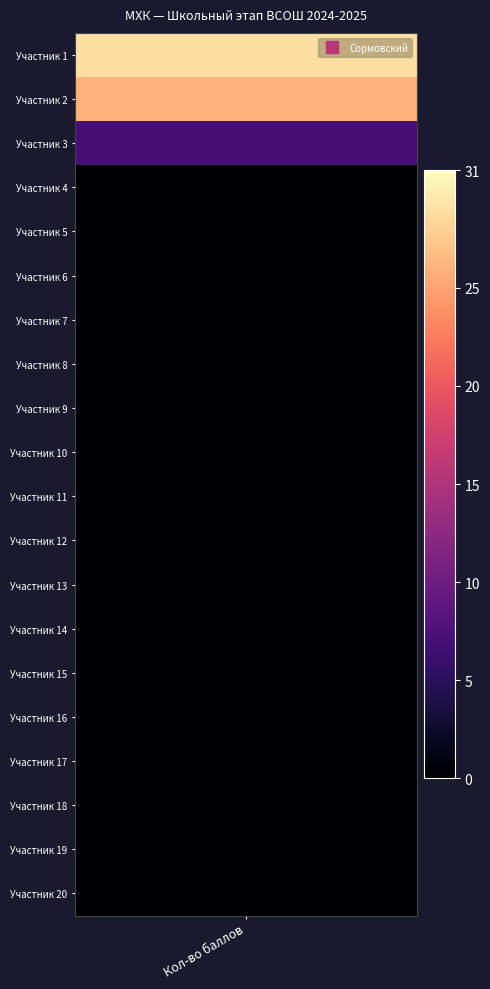

What is the difference between the values at 8 and 2?

26